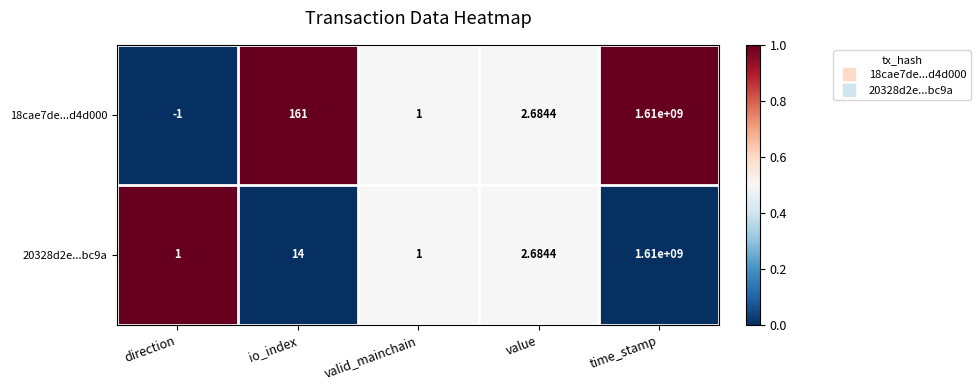

How many distinct data groups are displayed?

2